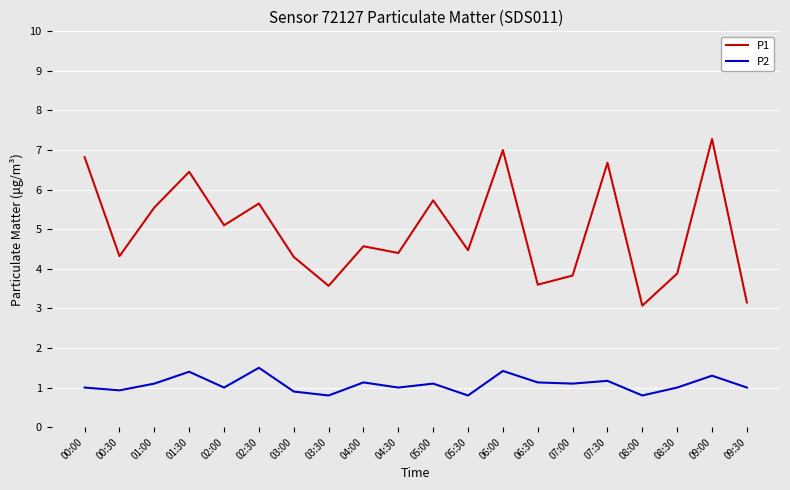

Which series has the largest total across all categories?

P1